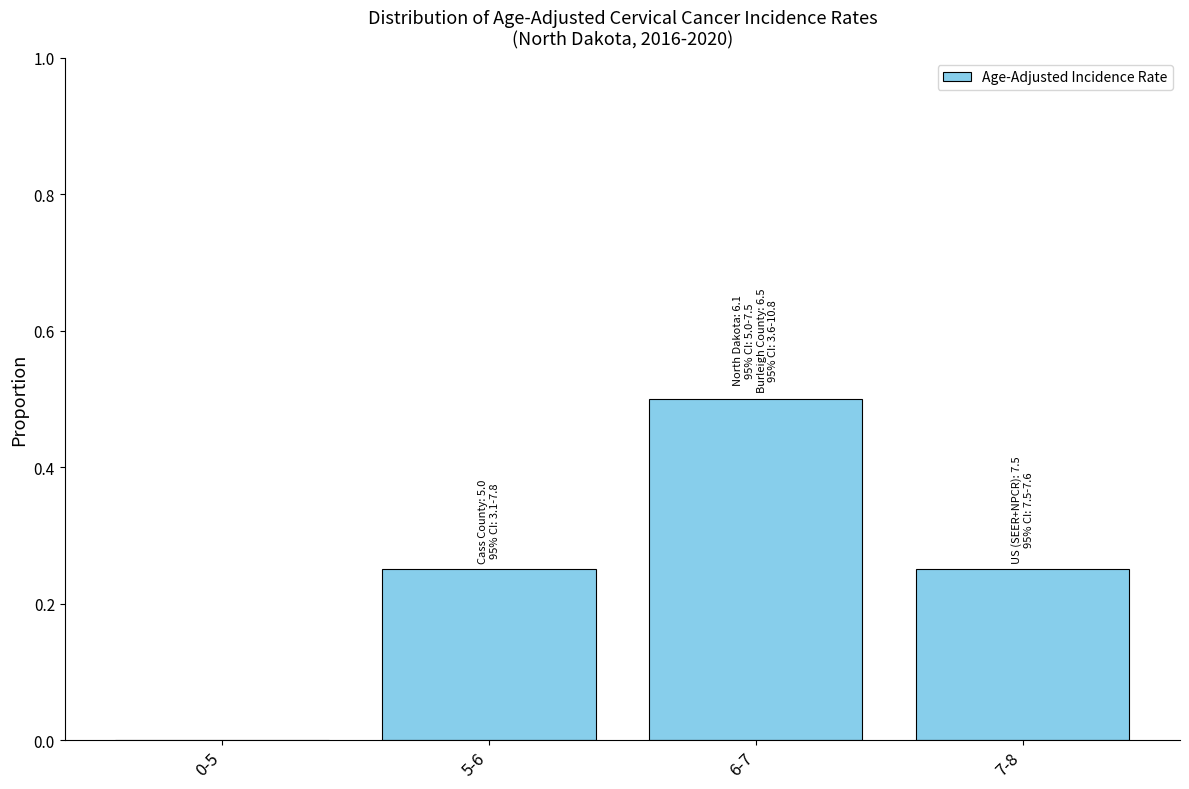

What is the change in value from 0-5 to 6-7?

+0.5